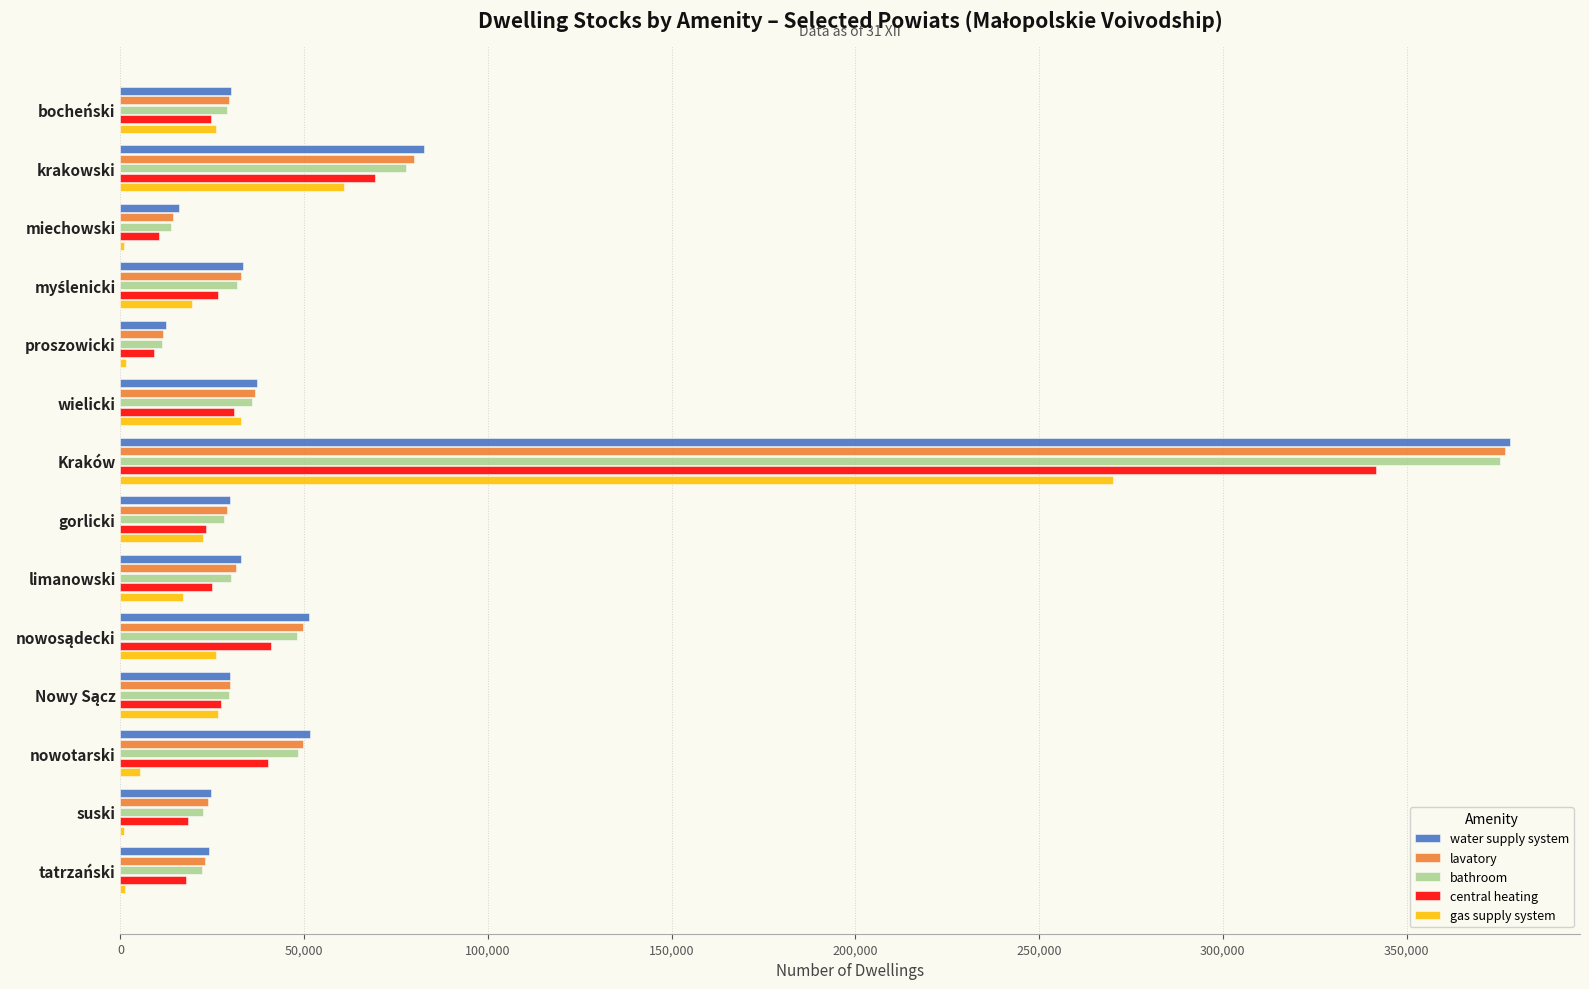

At which category is the sum across all series the highest?

Kraków